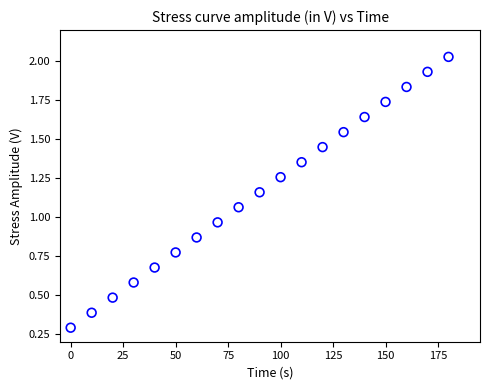

What is the range of X values (max minus min)?

180.0